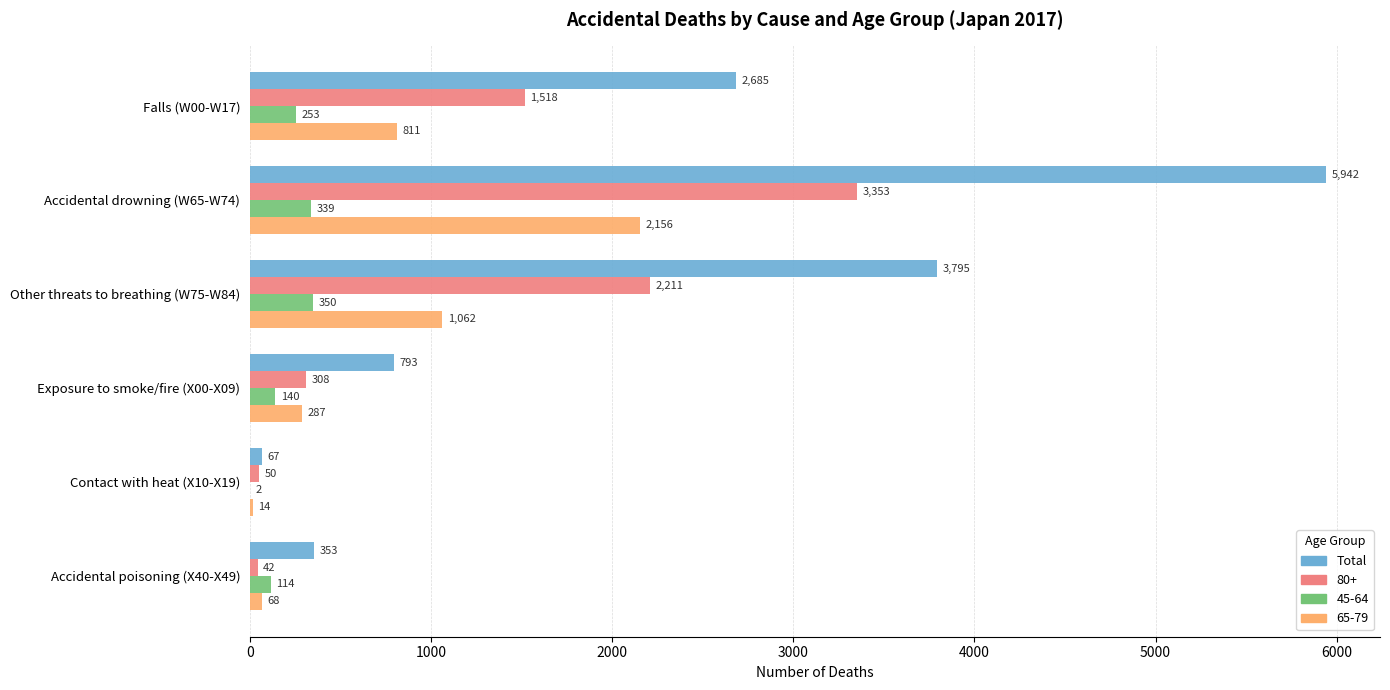

Which series changed the most between Accidental drowning (W65-W74) and Exposure to smoke/fire (X00-X09)?

Total